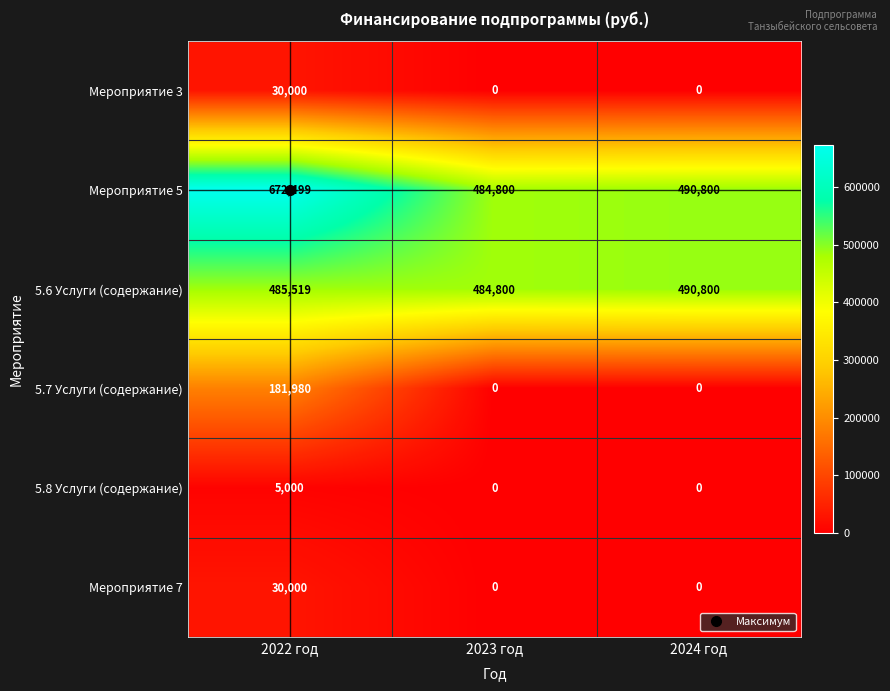

What is the maximum value for Мероприятие 3?

30000